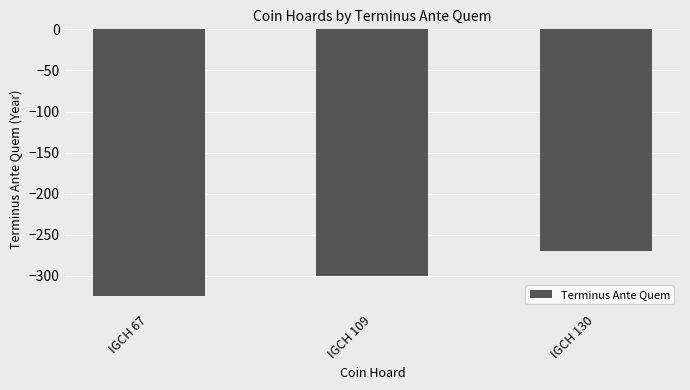

List the labels in order of value, smallest first.

IGCH 67, IGCH 109, IGCH 130